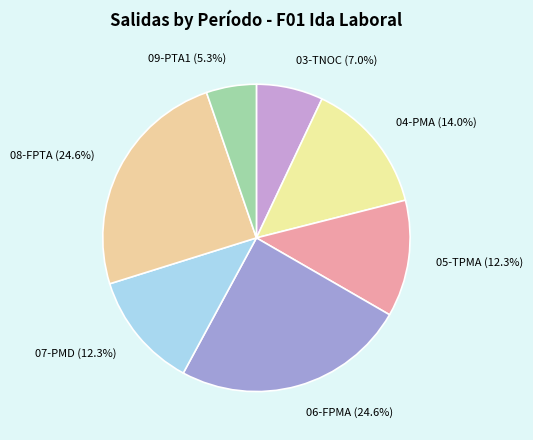

To the nearest percent, what portion does 04-PMA represent?

14%